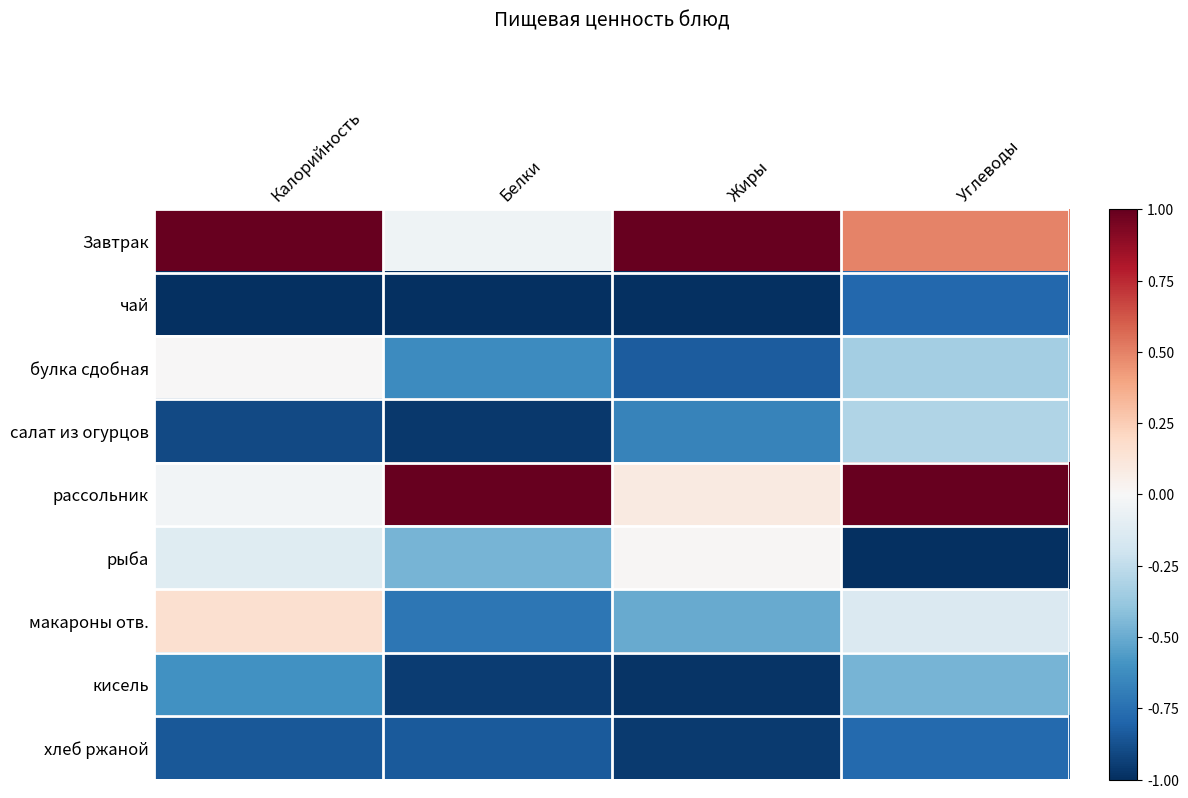

At Белки, list the series in order from largest to smallest.

рассольник, Завтрак, рыба, булка сдобная, макароны отв., хлеб ржаной, кисель, салат из огурцов, чай